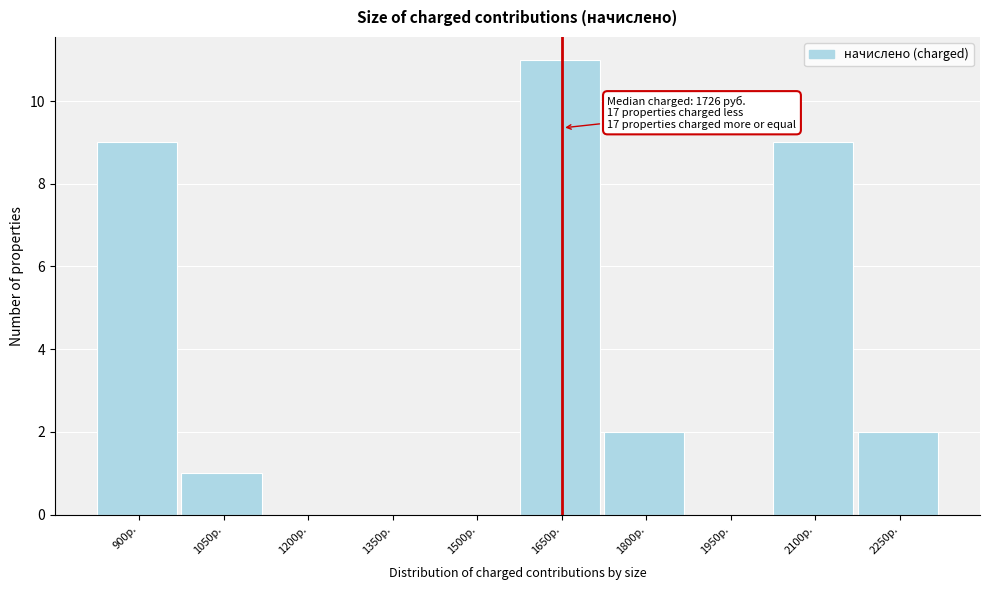

Reading left to right, extract all data points from this chart.

900р.=9	1050р.=1	1200р.=0	1350р.=0	1500р.=0	1650р.=11	1800р.=2	1950р.=0	2100р.=9	2250р.=2